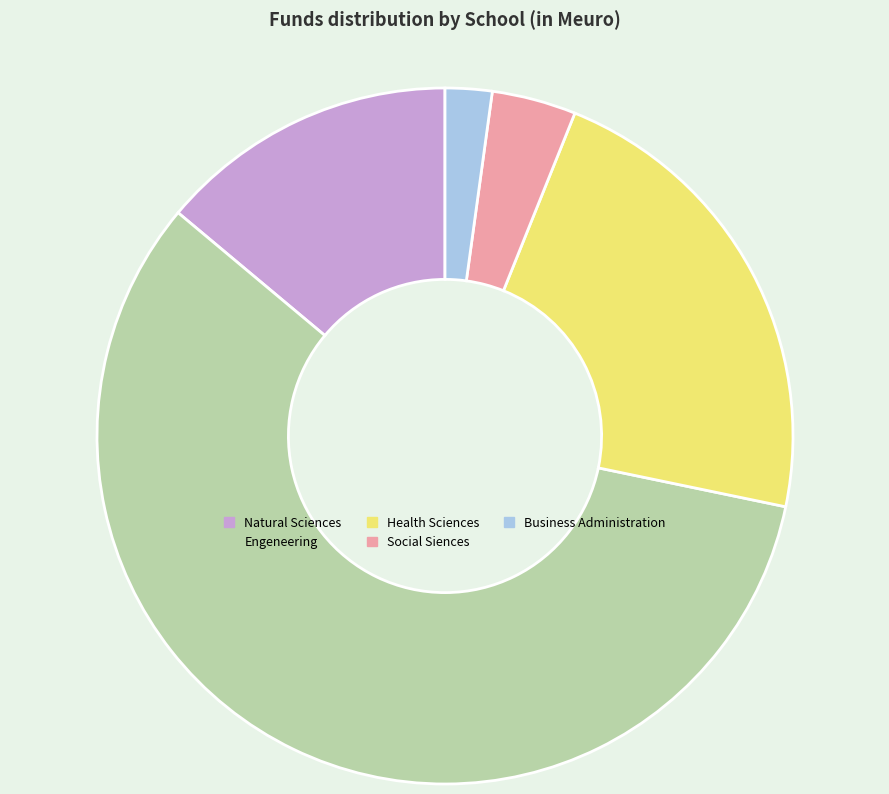

Rank the categories by value from lowest to highest.

Business Administration, Social Siences, Natural Sciences, Health Sciences, Engeneering